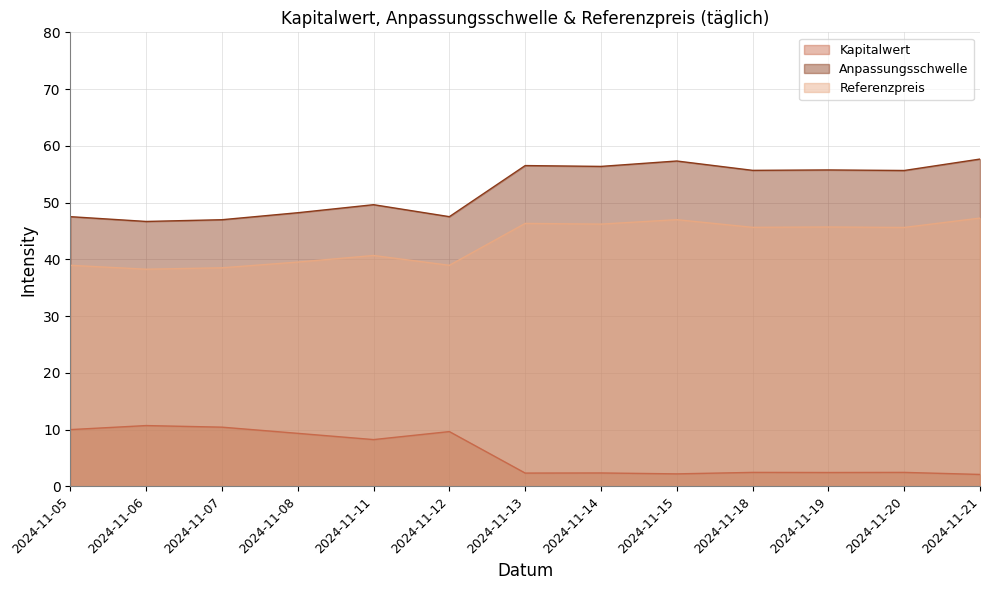

The value of Kapitalwert at 2024-11-15 is 2.2. True or false?

True